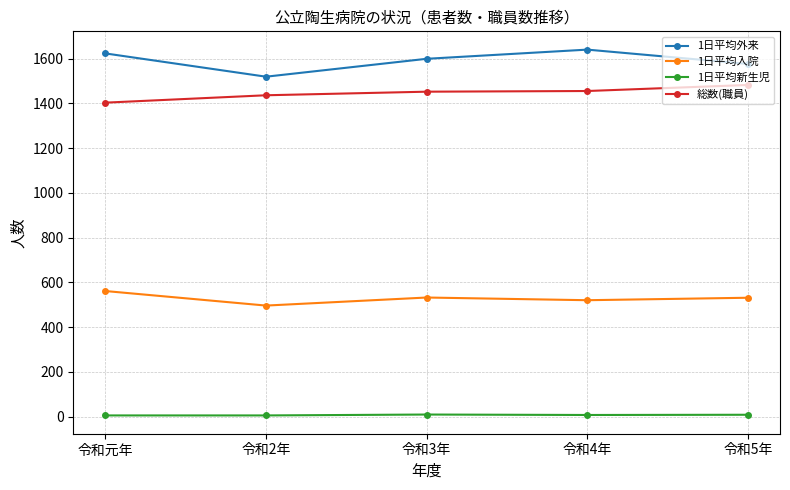

Which category has the highest value across all series?

令和4年